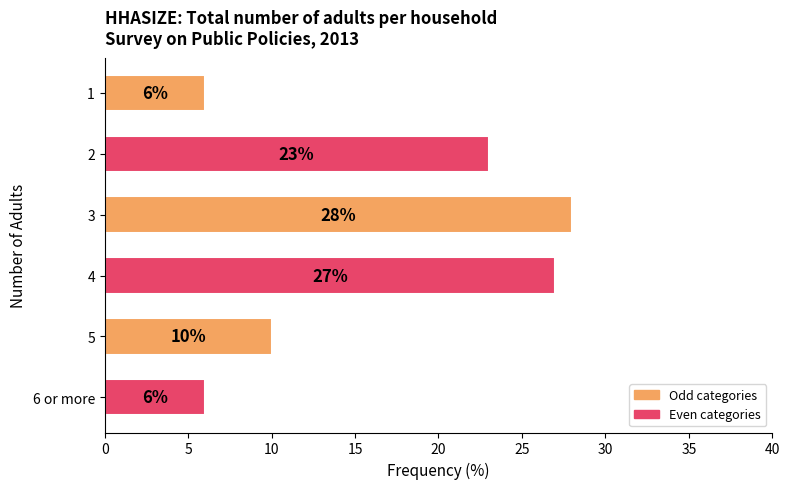

What is the maximum value shown in the chart?

28